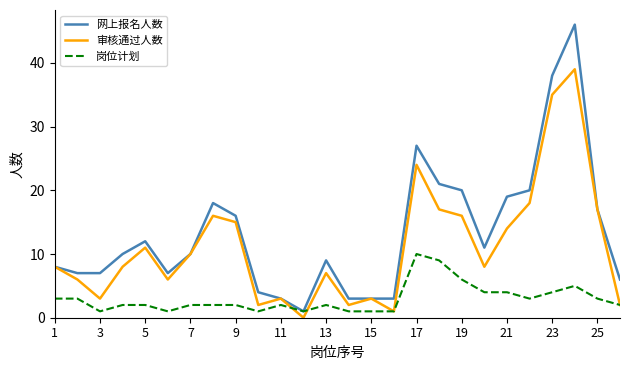

In 审核通过人数, how many points are higher than both neighbors (excluding endpoints)?

7